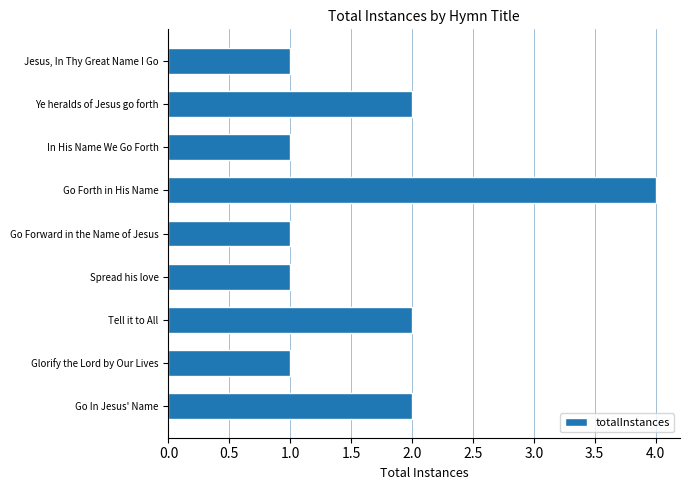

What is the maximum value shown in the chart?

4